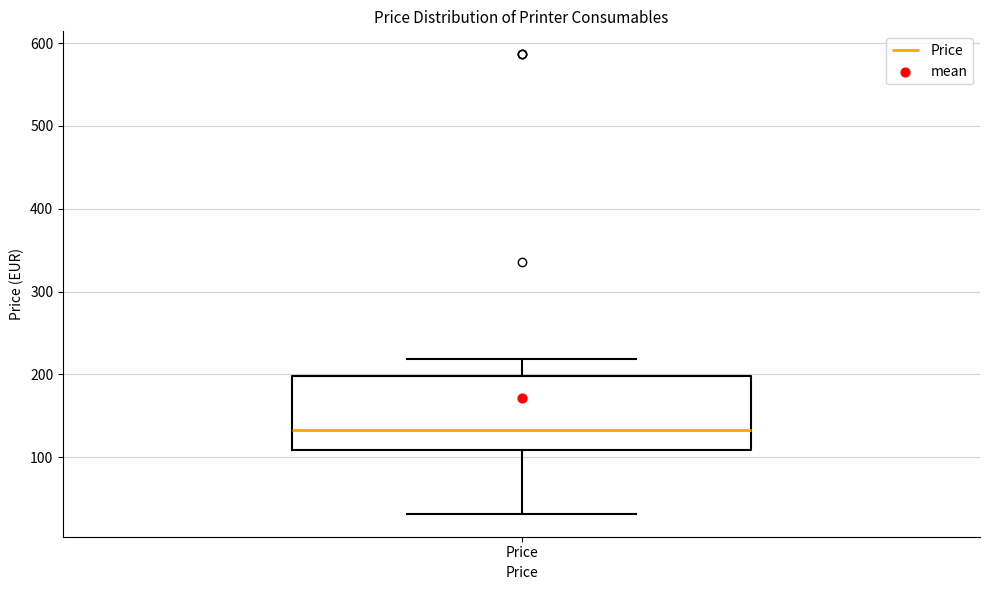

Transcribe this box plot: give where the median line is, the range the box spans, and where the two whiskers end, as read against the y-axis. The values are not printed on the chart, so give them approximately, as read against the axis.

median 130, box 110 to 200, whiskers 30 to 220